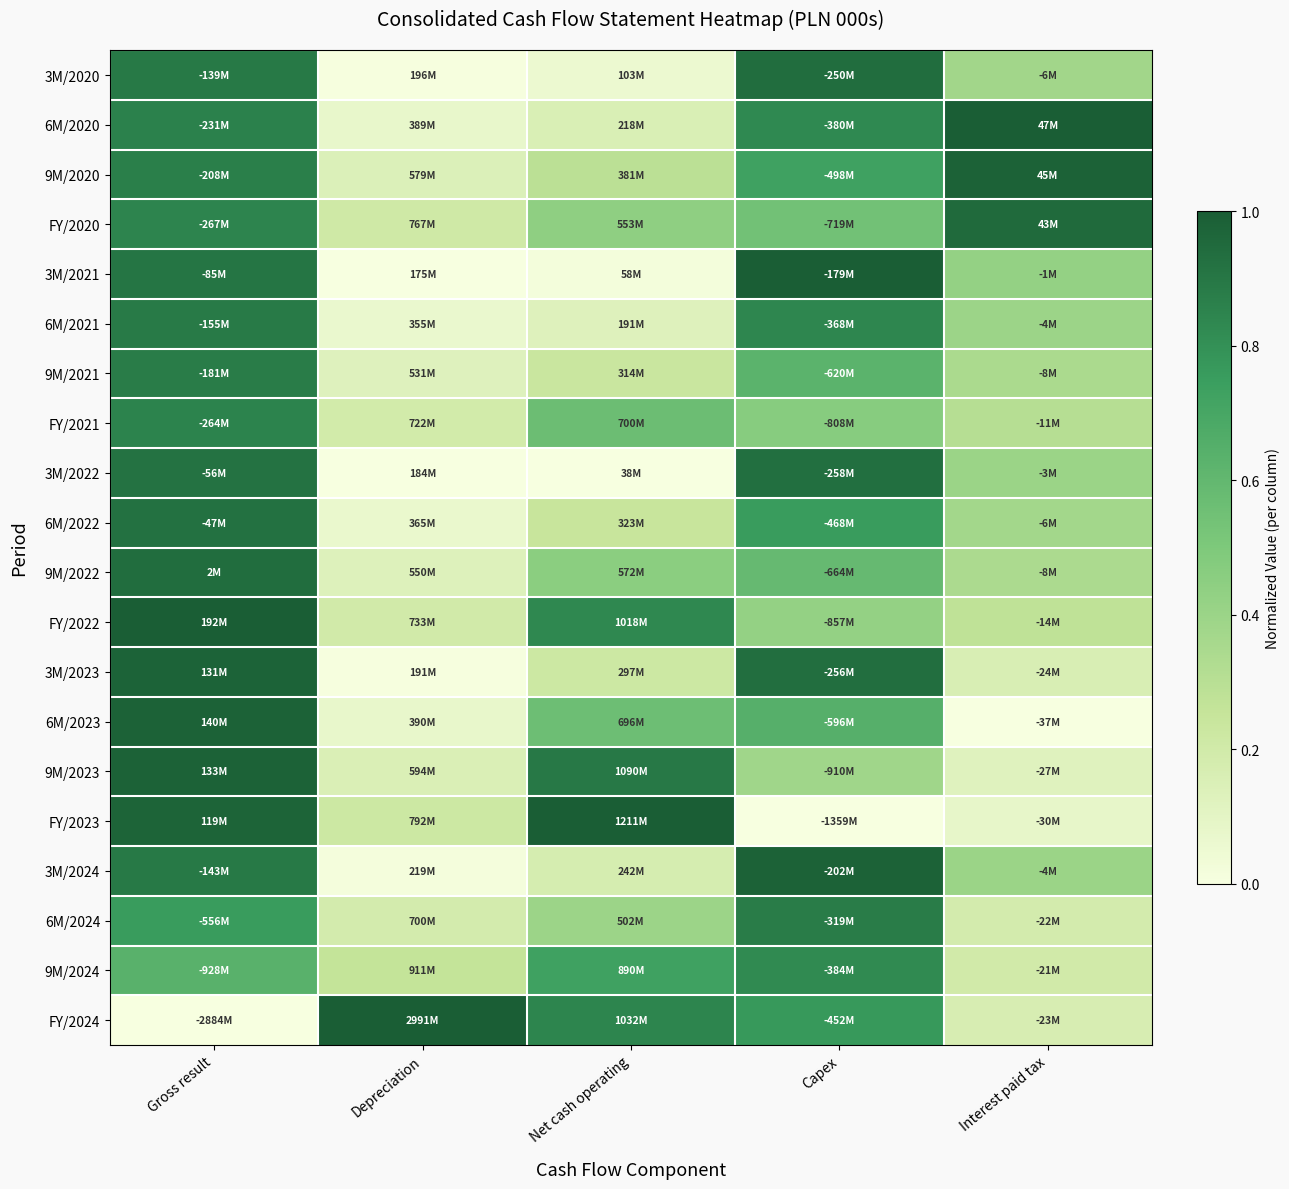

Reading left to right, extract all data points from this chart.

3M/2020: Gross result=0.9	Depreciation=0.0	Net cash operating=0.1	Capex=0.9	Interest paid tax=0.4
6M/2020: Gross result=0.9	Depreciation=0.1	Net cash operating=0.2	Capex=0.8	Interest paid tax=1.0
9M/2020: Gross result=0.9	Depreciation=0.1	Net cash operating=0.3	Capex=0.7	Interest paid tax=1.0
FY/2020: Gross result=0.9	Depreciation=0.2	Net cash operating=0.4	Capex=0.5	Interest paid tax=1.0
3M/2021: Gross result=0.9	Depreciation=0.0	Net cash operating=0.0	Capex=1.0	Interest paid tax=0.4
6M/2021: Gross result=0.9	Depreciation=0.1	Net cash operating=0.1	Capex=0.8	Interest paid tax=0.4
9M/2021: Gross result=0.9	Depreciation=0.1	Net cash operating=0.2	Capex=0.6	Interest paid tax=0.3
FY/2021: Gross result=0.9	Depreciation=0.2	Net cash operating=0.6	Capex=0.5	Interest paid tax=0.3
3M/2022: Gross result=0.9	Depreciation=0.0	Net cash operating=0.0	Capex=0.9	Interest paid tax=0.4
6M/2022: Gross result=0.9	Depreciation=0.1	Net cash operating=0.2	Capex=0.8	Interest paid tax=0.4
9M/2022: Gross result=0.9	Depreciation=0.1	Net cash operating=0.5	Capex=0.6	Interest paid tax=0.3
FY/2022: Gross result=1.0	Depreciation=0.2	Net cash operating=0.8	Capex=0.4	Interest paid tax=0.3
3M/2023: Gross result=1.0	Depreciation=0.0	Net cash operating=0.2	Capex=0.9	Interest paid tax=0.2
6M/2023: Gross result=1.0	Depreciation=0.1	Net cash operating=0.6	Capex=0.6	Interest paid tax=0.0
9M/2023: Gross result=1.0	Depreciation=0.1	Net cash operating=0.9	Capex=0.4	Interest paid tax=0.1
FY/2023: Gross result=1.0	Depreciation=0.2	Net cash operating=1.0	Capex=0.0	Interest paid tax=0.1
3M/2024: Gross result=0.9	Depreciation=0.0	Net cash operating=0.2	Capex=1.0	Interest paid tax=0.4
6M/2024: Gross result=0.8	Depreciation=0.2	Net cash operating=0.4	Capex=0.9	Interest paid tax=0.2
9M/2024: Gross result=0.6	Depreciation=0.3	Net cash operating=0.7	Capex=0.8	Interest paid tax=0.2
FY/2024: Gross result=0.0	Depreciation=1.0	Net cash operating=0.8	Capex=0.8	Interest paid tax=0.2